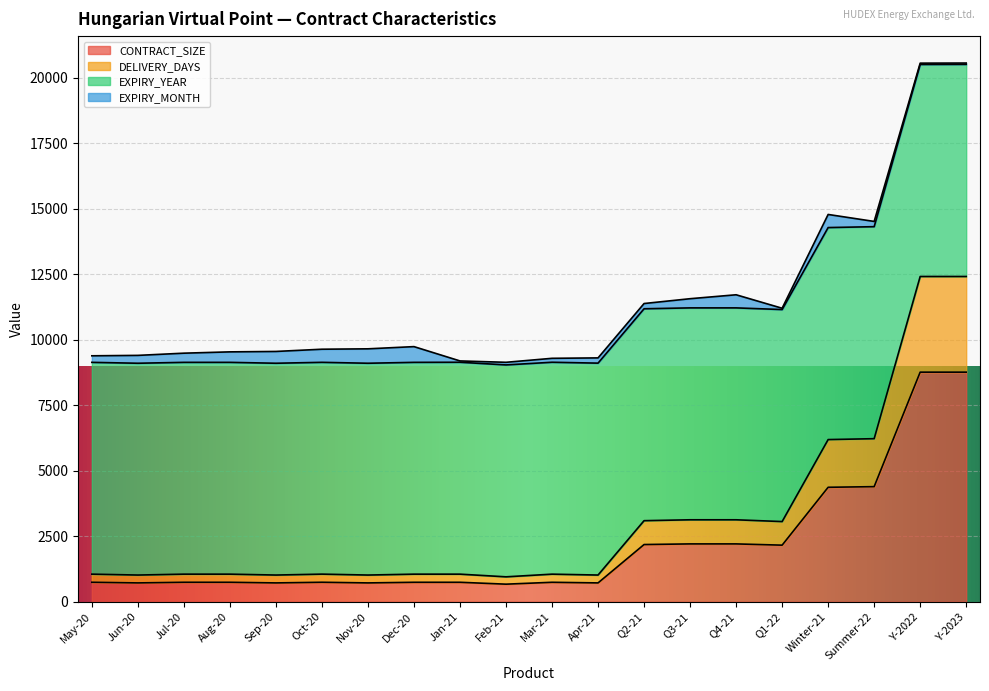

How many values in the CONTRACT_SIZE series are below 744?

5